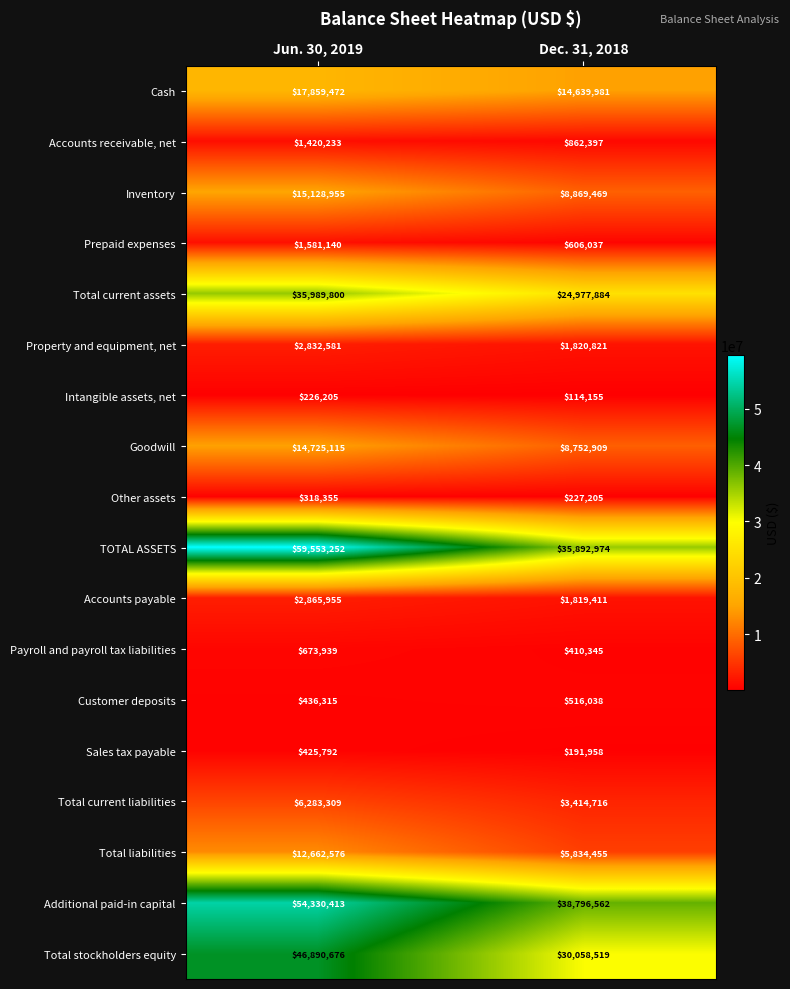

The Payroll and payroll tax liabilities series shows 673939 at Jun. 30, 2019. True or false?

True